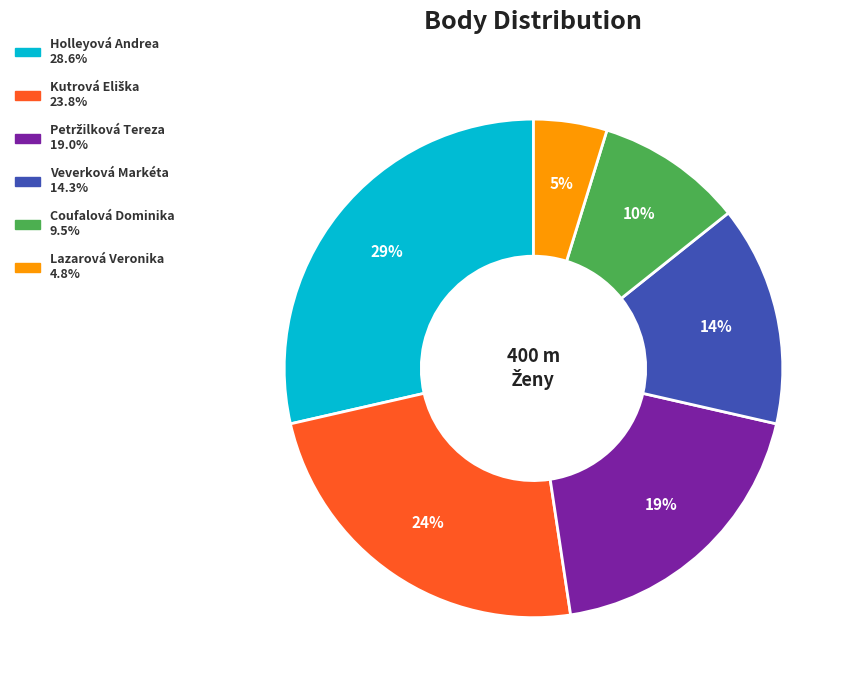

To the nearest percent, what percentage of the pie is Lazarová Veronika?

5%